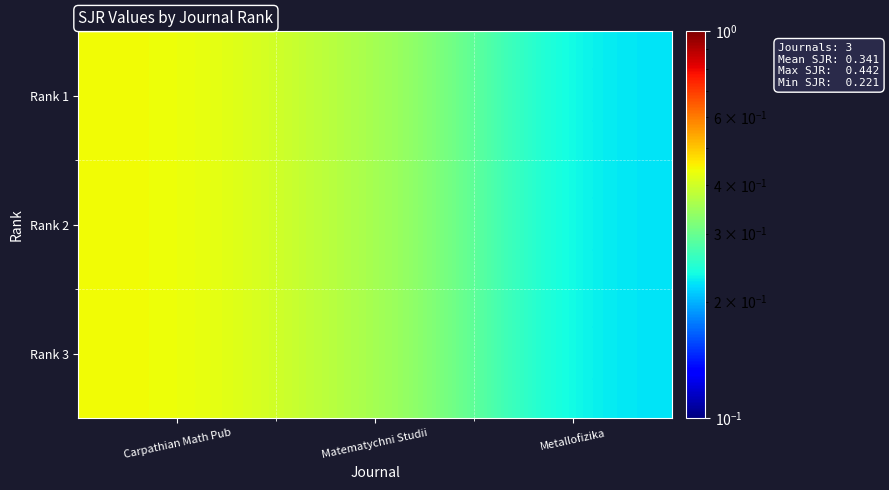

How many data points does each series have?

3